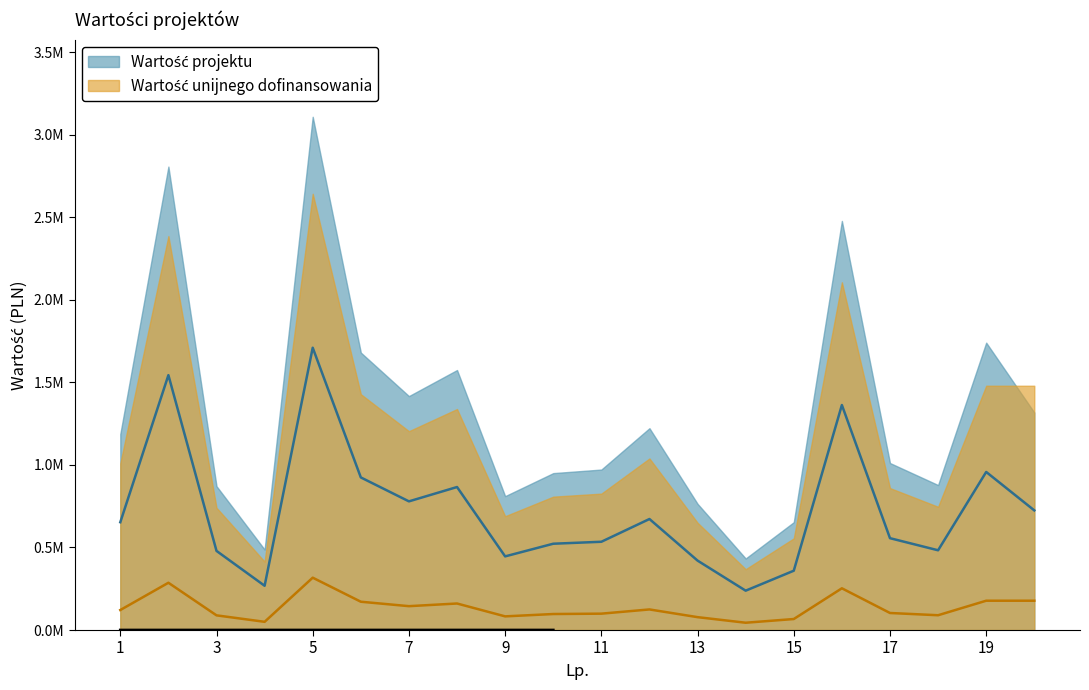

Rank the series at 14 from lowest to highest value.

Wartość unijnego dofinansowania, Wartość projektu